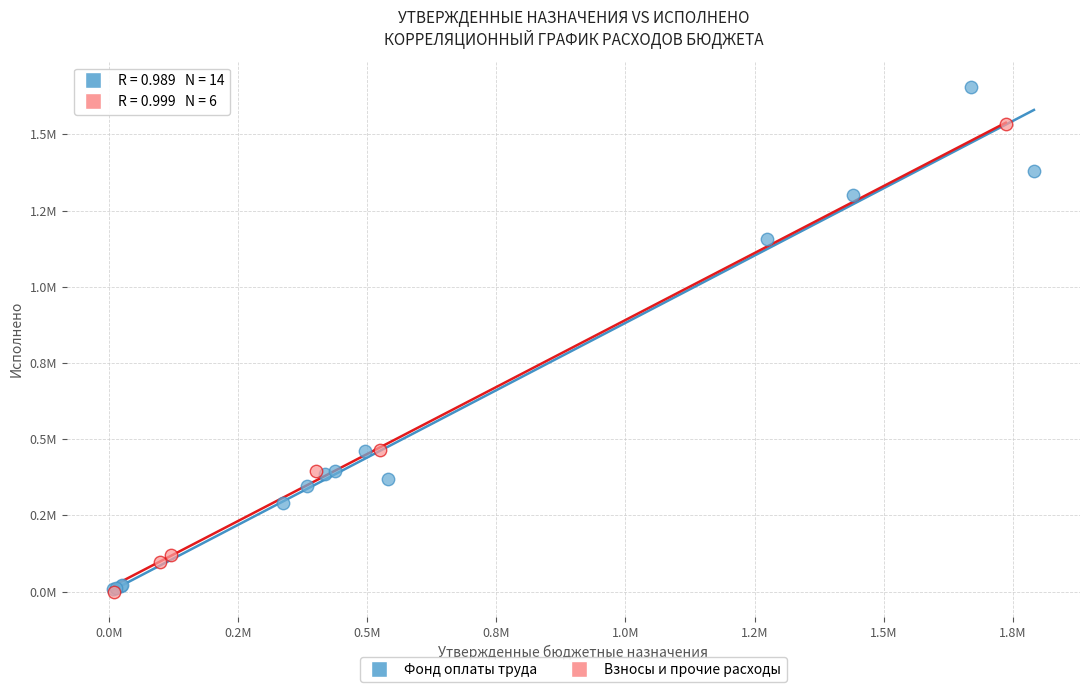

What are all the series names shown in the legend?

Фонд оплаты труда, Взносы и прочие расходы